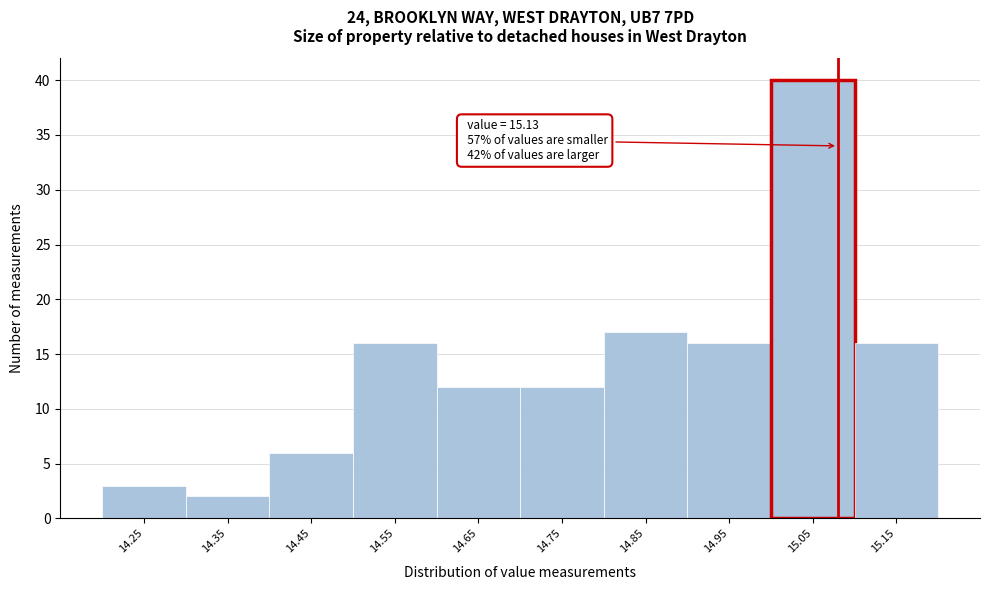

Reading left to right, transcribe all the data shown in this chart.

3	2	6	16	12	12	17	16	40	16